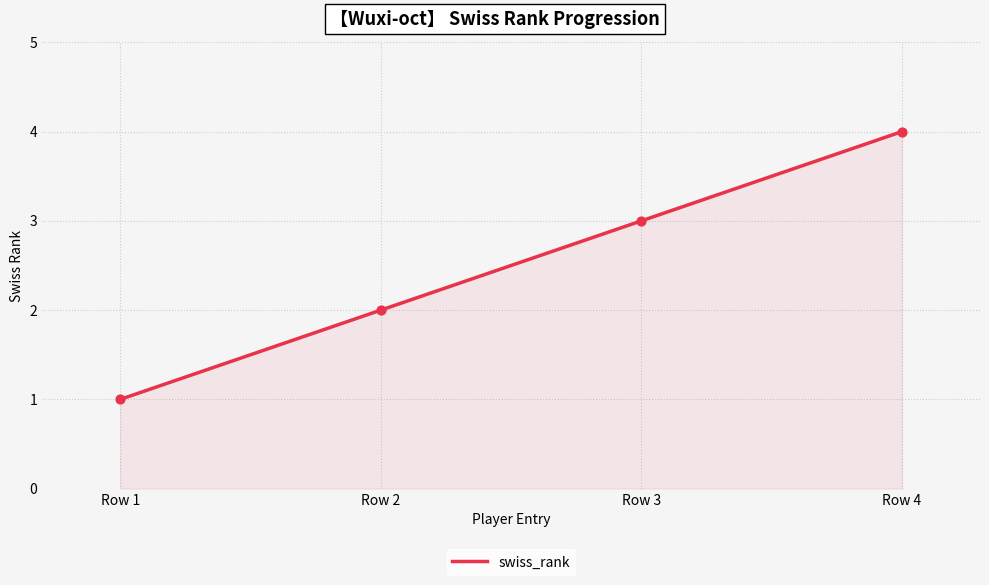

Approximately how many times larger is the value at Row 4 compared to Row 1?

4.0